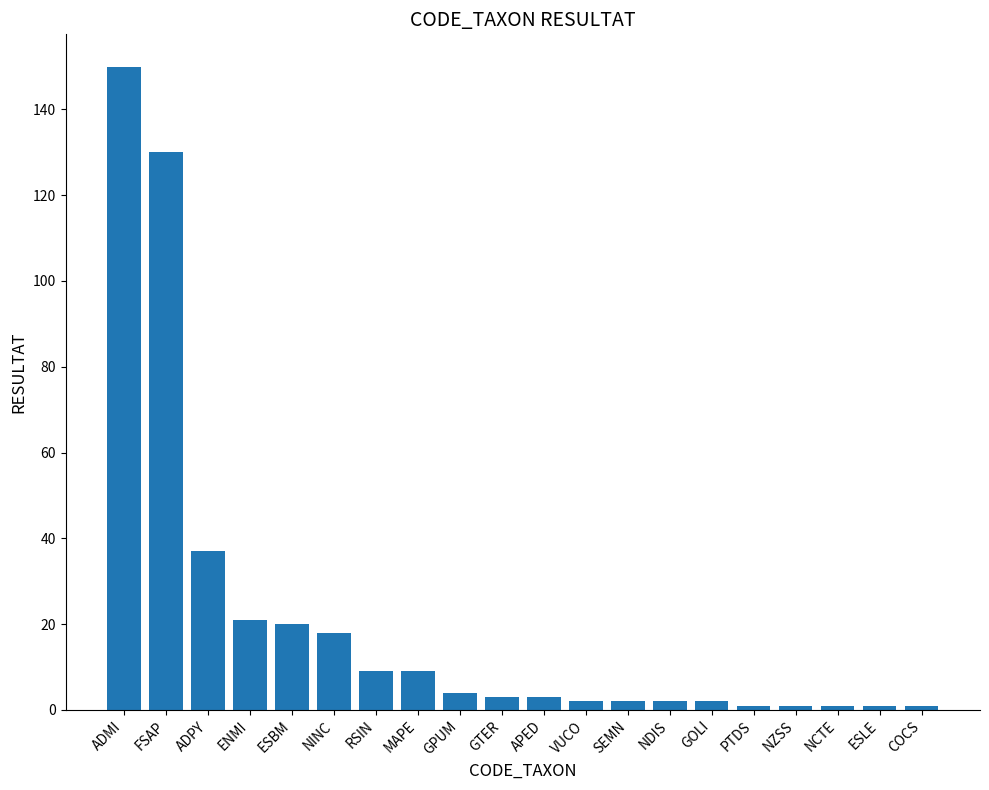

What is the label of the 4th bar from the right?

NZSS